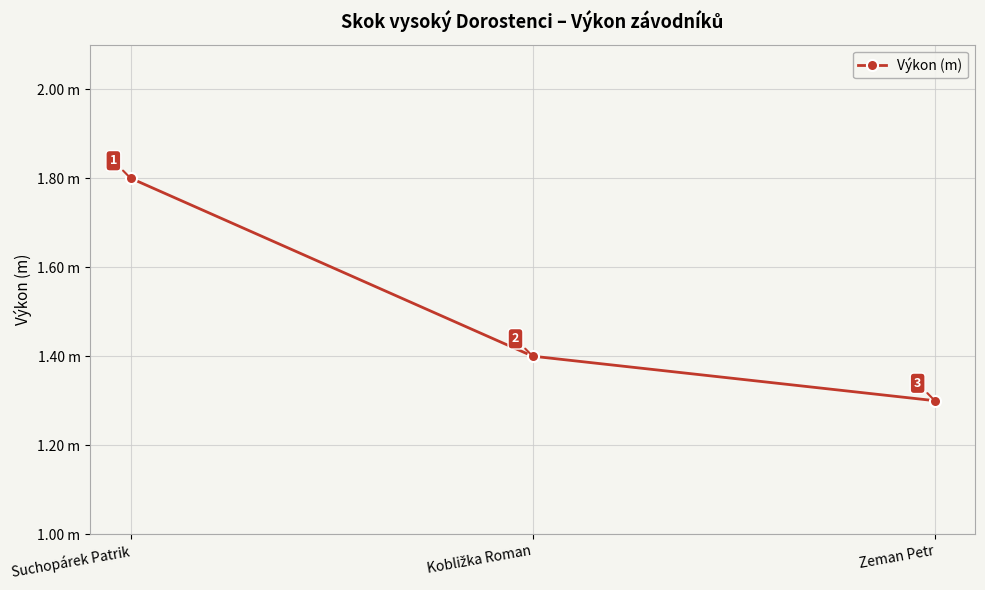

What is the maximum value shown in the chart?

1.8